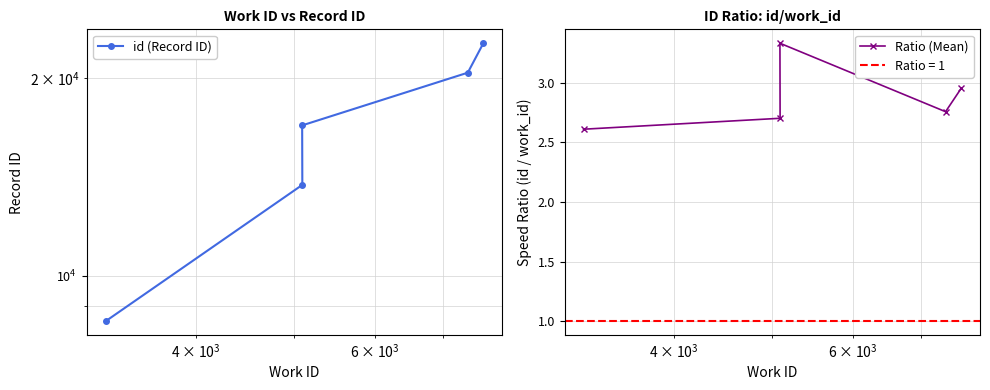

What is the lowest value of the Ratio (Mean) series?

2.6